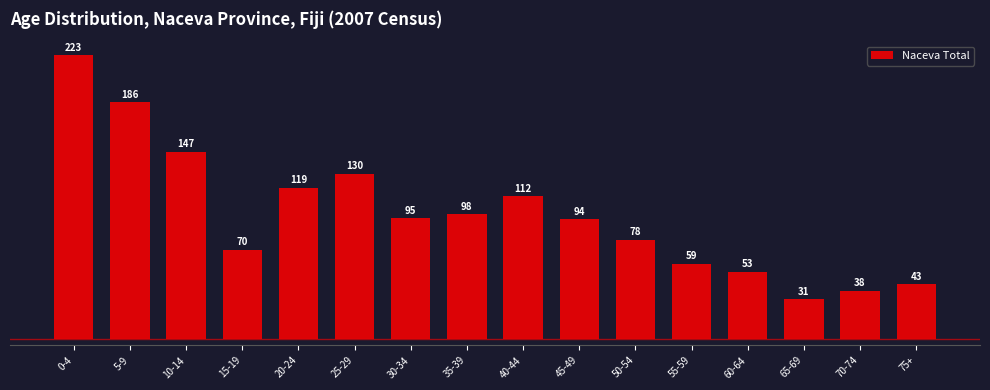

Reading left to right, list all the values displayed in this chart.

223	186	147	70	119	130	95	98	112	94	78	59	53	31	38	43